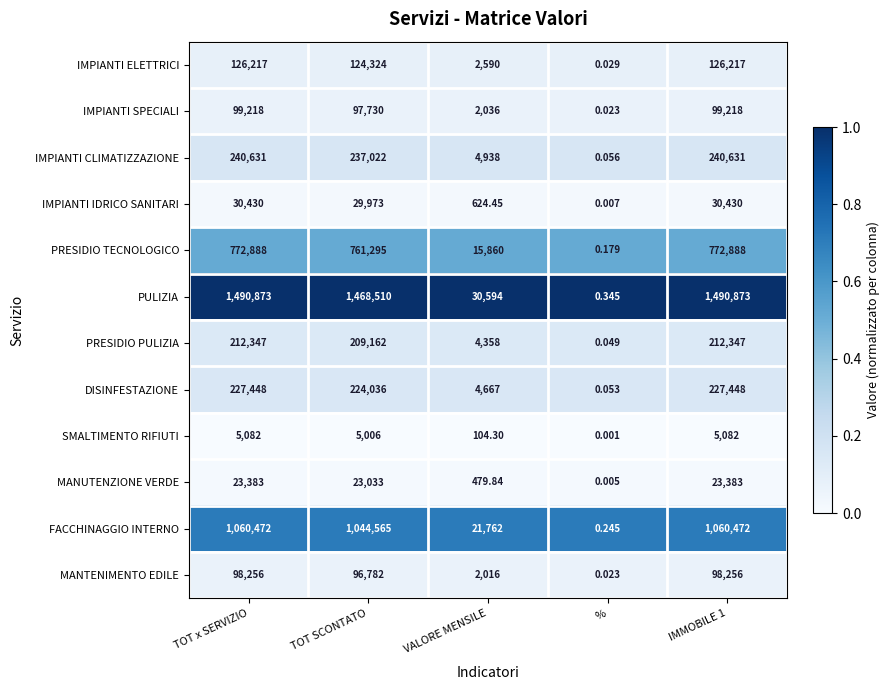

Which series changed the most between TOT x SERVIZIO and TOT SCONTATO?

PULIZIA